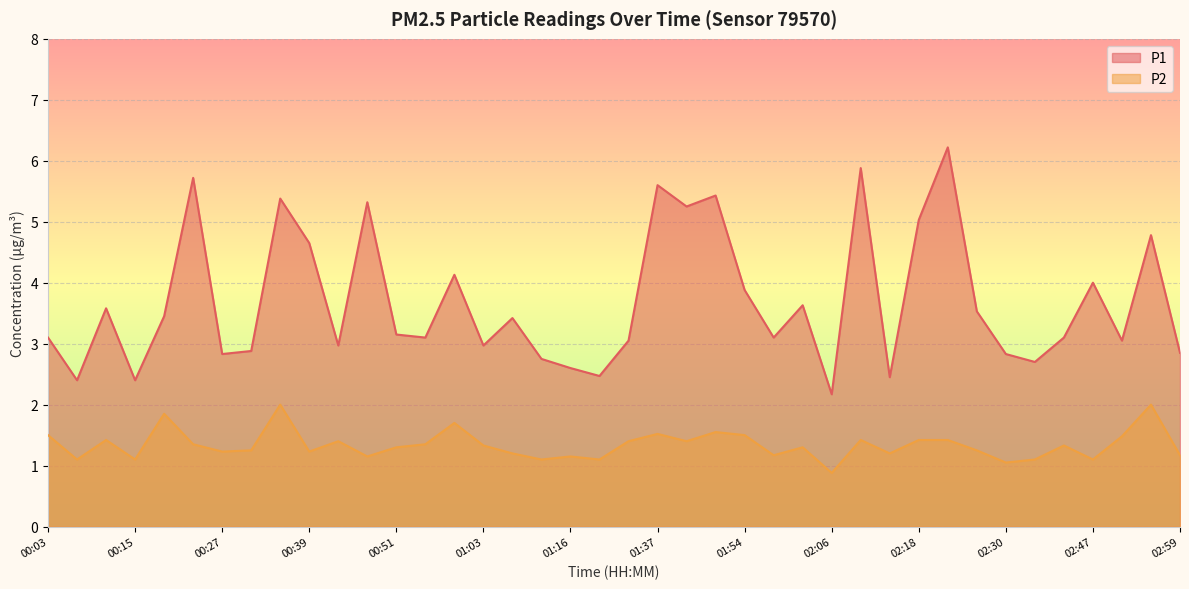

What is the difference between the maximum and minimum values in the P1 series?

4.0